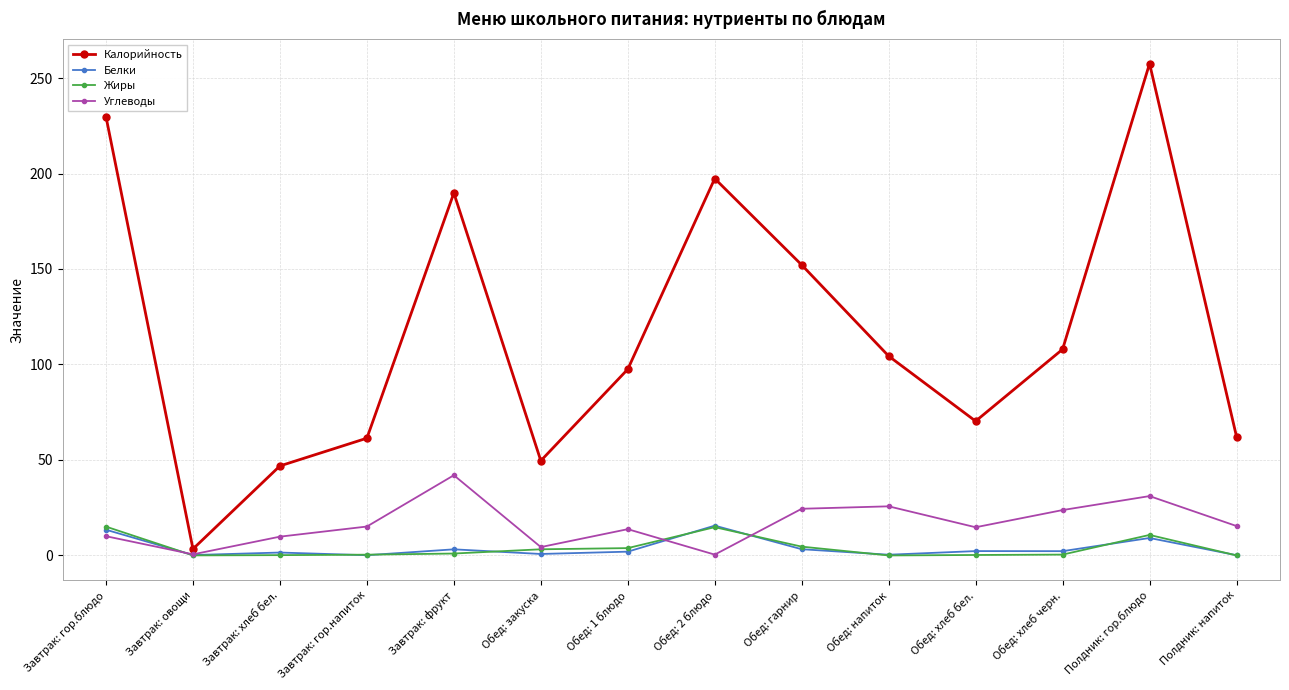

Between Обед: хлеб бел. and Обед: хлеб черн., which series saw the biggest shift?

Калорийность